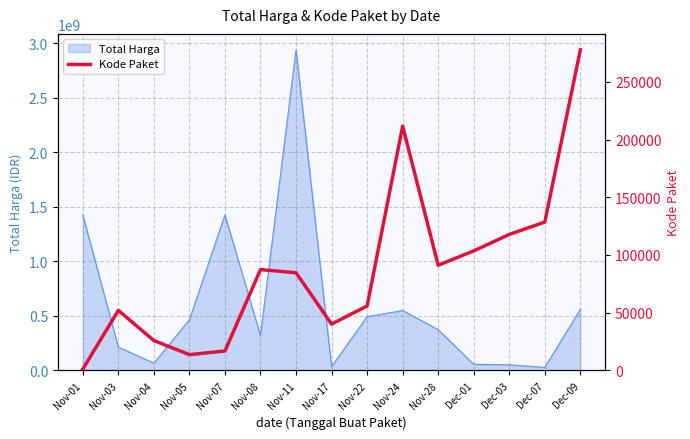

What position from the left is Dec-03?

13